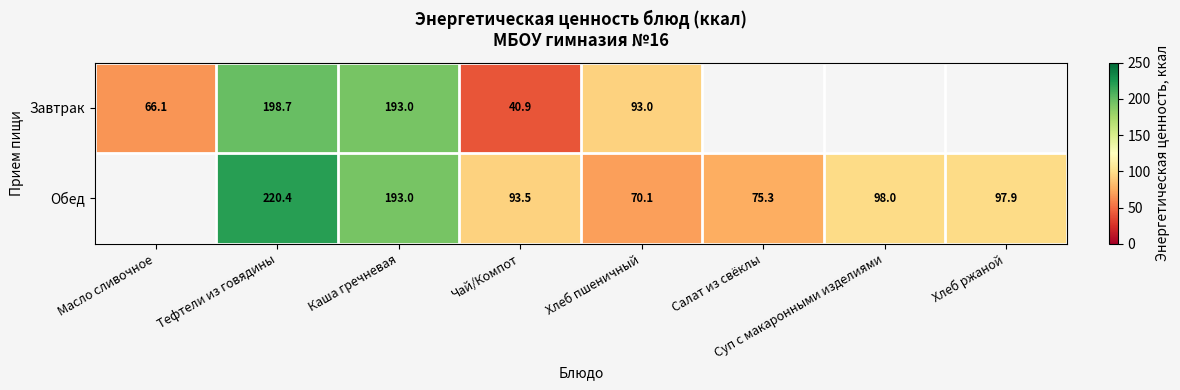

Is the value of Завтрак at Каша гречневая greater than the value of Обед at Чай/Компот?

Yes